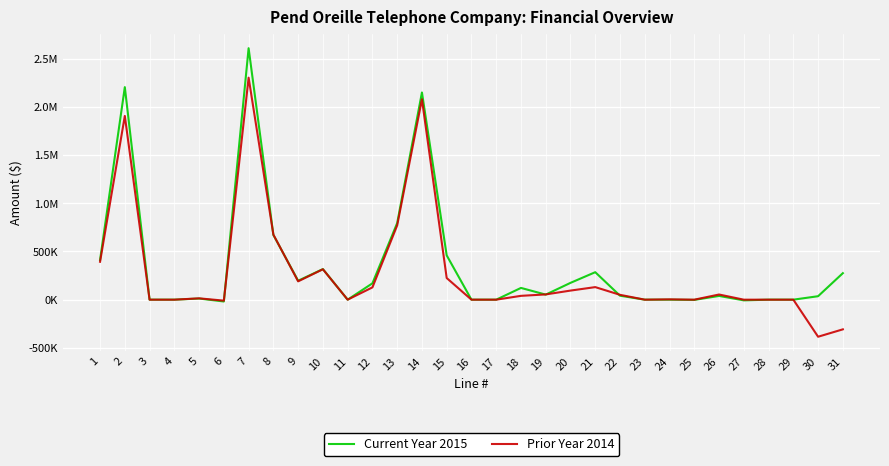

What are all the series names shown in the legend?

Current Year 2015, Prior Year 2014